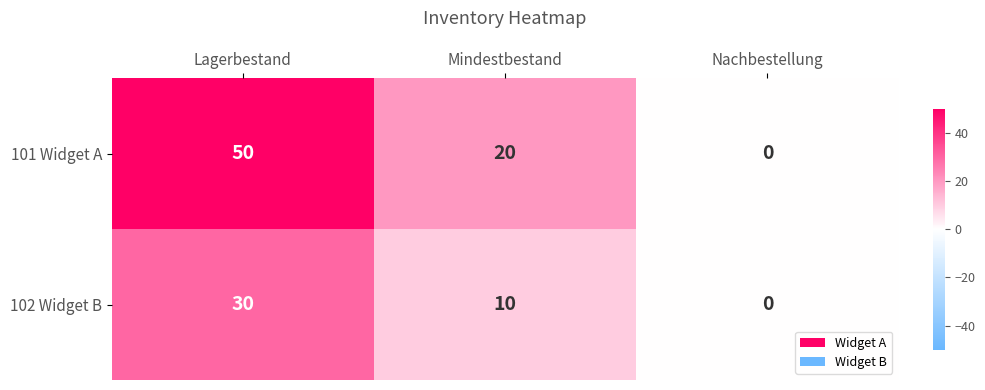

Where is 101 Widget A nearest to the value 25?

Mindestbestand